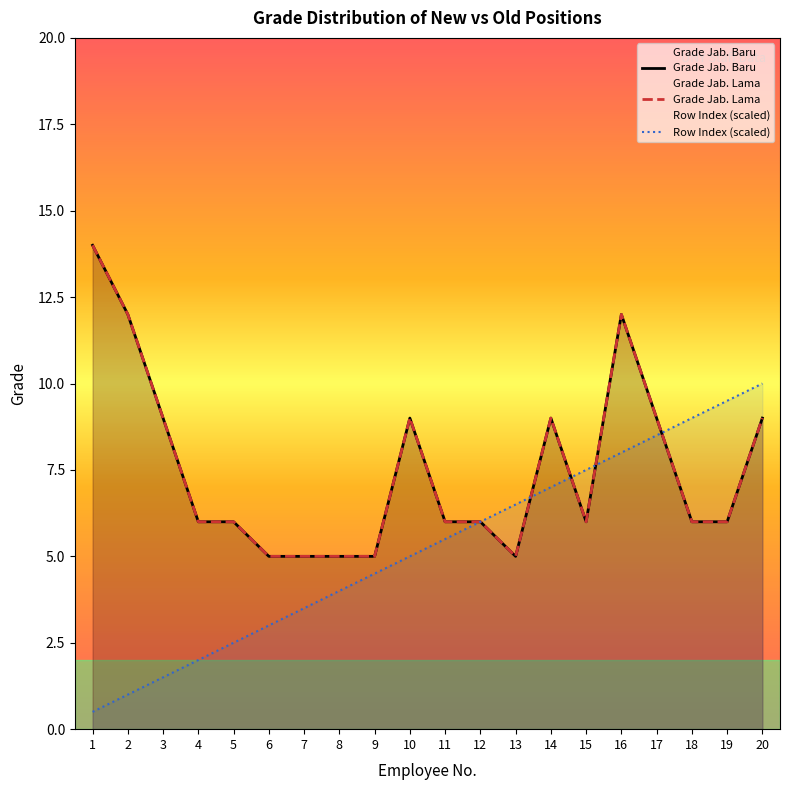

Reading left to right, extract all data points from this chart.

Grade Jab. Baru: 14.0	12.0	9.0	6.0	6.0	5.0	5.0	5.0	5.0	9.0	6.0	6.0	5.0	9.0	6.0	12.0	9.0	6.0	6.0	9.0
Grade Jab. Lama: 14.0	12.0	9.0	6.0	6.0	5.0	5.0	5.0	5.0	9.0	6.0	6.0	5.0	9.0	6.0	12.0	9.0	6.0	6.0	9.0
Row Index (scaled): 0.5	1.0	1.5	2.0	2.5	3.0	3.5	4.0	4.5	5.0	5.5	6.0	6.5	7.0	7.5	8.0	8.5	9.0	9.5	10.0